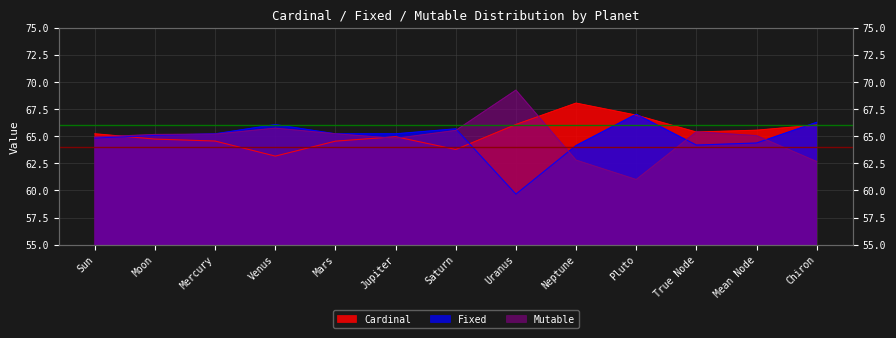

How many values in the Mutable series are below 65?

5